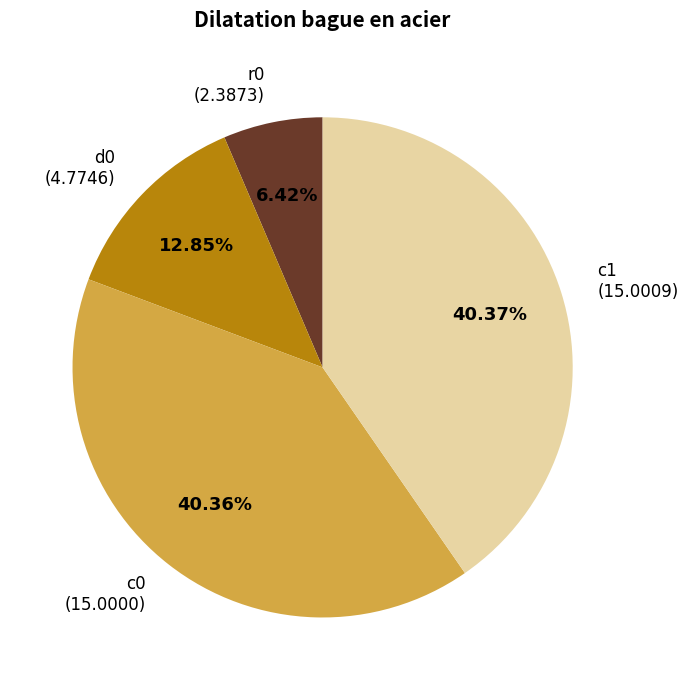

What is the ratio of the value at c0 (15.0000) to the value at r0 (2.3873)?

6.3